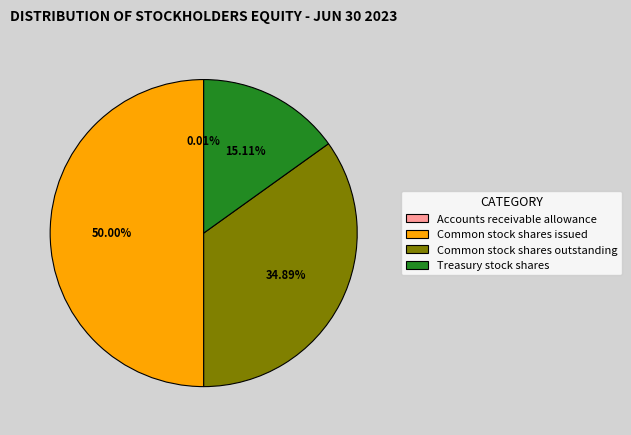

Which has a higher value, Common stock shares issued or Treasury stock shares?

Common stock shares issued